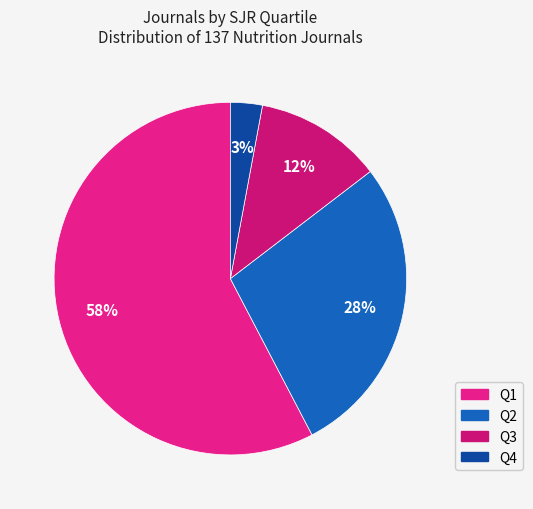

Does any single category account for the majority?

Yes